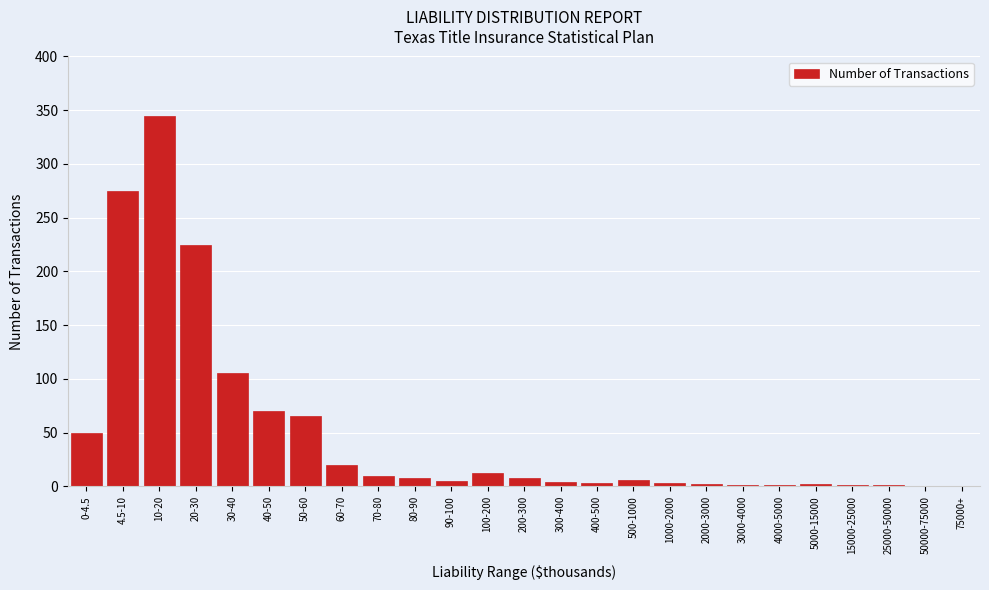

What is the change in value from 4.5-10 to 30-40?

-170